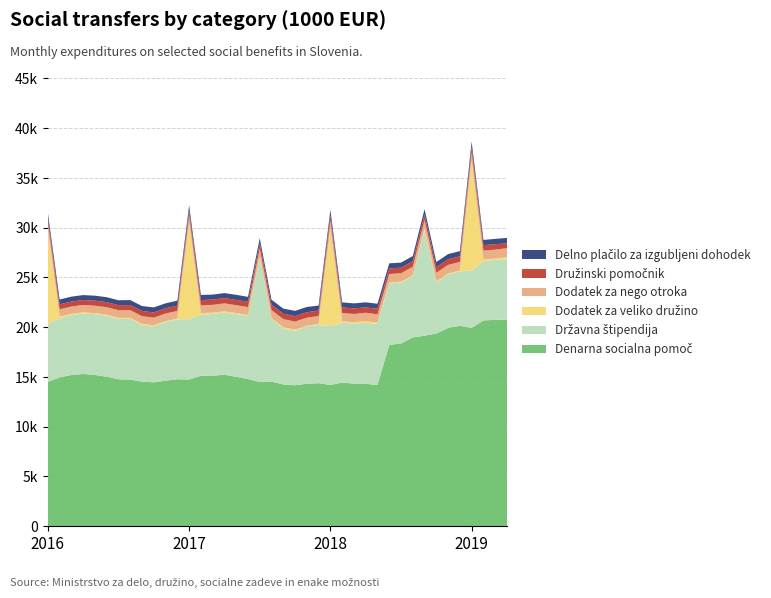

Reading left to right, transcribe all the data shown in this chart.

Denarna socialna pomoč: 14514.5	14954.9	15203.7	15304.1	15206.2	15022.6	14766.6	14741.4	14531.4	14464.4	14629.7	14776.3	14741.8	15125.3	15133.0	15228.8	15011.4	14795.4	14493.6	14545.5	14252.7	14168.2	14320.3	14374.5	14198.6	14438.0	14335.8	14315.9	14190.6	18227.1	18361.2	18974.8	19152.6	19362.4	19933.6	20138.6	19924.0	20686.8	20740.2	20746.3
Državna štipendija: 5821.5	5941.3	6014.9	6066.1	6113.2	6153.5	6075.8	6110.2	5671.9	5621.2	5908.0	6004.9	6077.3	6141.3	6196.4	6260.1	6307.0	6345.3	12506.8	6286.6	5613.0	5489.7	5758.9	5853.7	5924.5	5996.9	6052.4	6107.9	6154.0	6187.7	6122.7	6154.0	10635.3	5158.9	5384.9	5476.6	5767.8	5946.1	6027.2	6092.1
Dodatek za nego otroka: 726.9	730.9	732.1	738.6	743.9	753.2	765.6	769.3	769.1	764.7	766.4	771.3	775.3	781.0	784.1	792.6	793.8	798.0	804.6	809.1	811.5	806.4	808.5	812.8	815.6	824.0	829.4	835.7	845.7	852.3	856.4	861.4	865.3	861.9	864.2	871.8	878.1	886.8	893.7	896.7
Družinski pomočnik: 493.2	493.9	496.8	501.2	503.9	507.9	508.7	513.8	517.0	522.7	523.1	523.0	522.1	521.7	528.2	524.9	530.6	532.2	534.5	536.3	537.6	542.4	543.6	546.7	551.2	554.2	557.6	540.5	547.9	551.5	555.6	556.9	559.0	562.6	563.3	562.1	556.8	546.9	543.5	488.6
Delno plačilo za izgubljeni dohodek: 492.3	492.1	492.1	495.6	501.8	494.9	494.6	500.3	496.2	509.6	496.2	504.6	496.5	514.1	505.0	506.2	511.3	496.7	505.5	498.4	512.6	535.9	525.5	507.5	514.0	507.3	506.0	508.1	514.3	518.0	508.1	514.5	528.8	513.4	521.4	517.1	516.3	520.2	538.0	544.7
Dodatek za veliko družino: 9472.9	174.9	134.5	126.6	101.8	86.8	99.2	93.8	145.0	109.5	79.6	91.4	9642.2	163.1	135.0	118.9	103.4	88.8	101.2	87.2	144.7	104.0	78.6	83.2	9793.6	179.0	116.3	196.2	111.2	83.4	91.0	92.6	127.5	93.1	83.3	81.8	11014.8	187.0	137.6	209.5